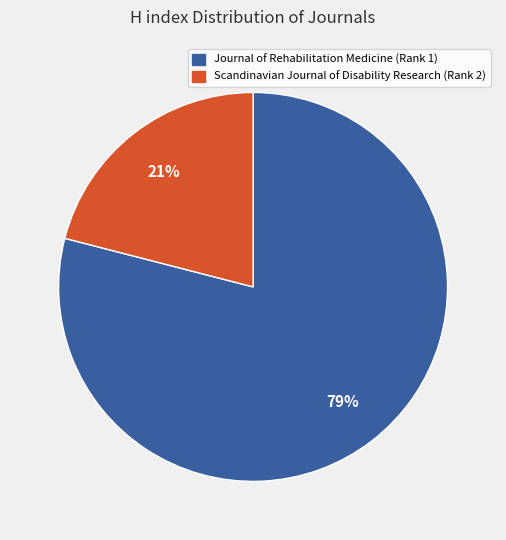

Rank the categories by value from highest to lowest.

Journal of Rehabilitation Medicine (Rank 1), Scandinavian Journal of Disability Research (Rank 2)